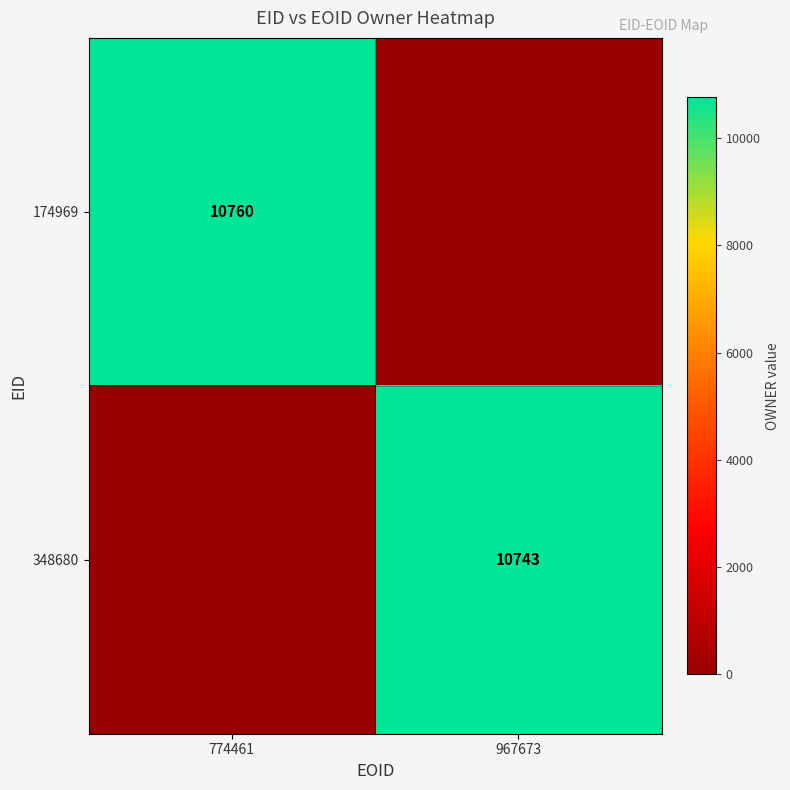

Which category has the highest value across all series?

774461